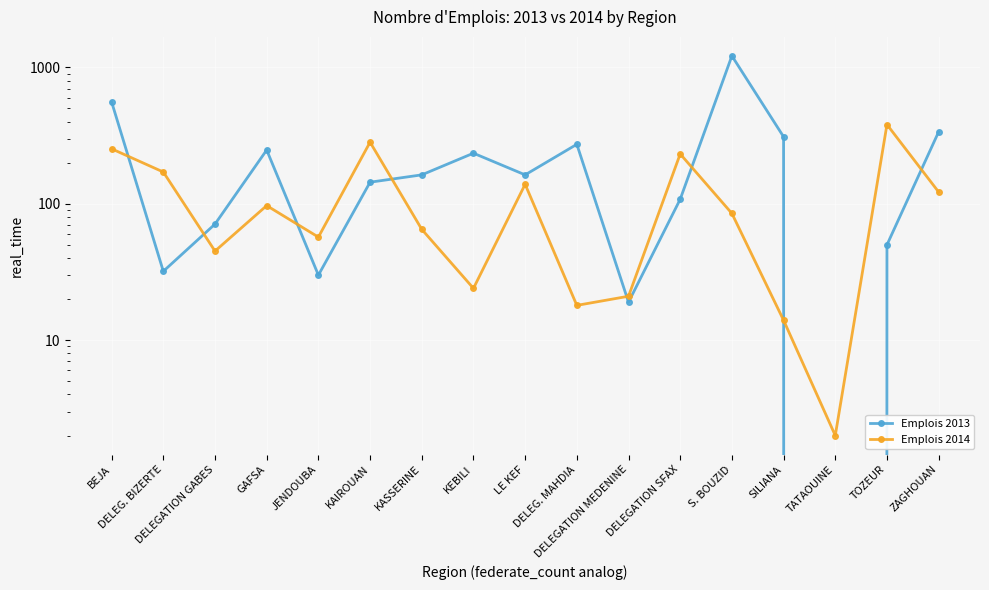

Which series has the widest spread of values?

Emplois 2013